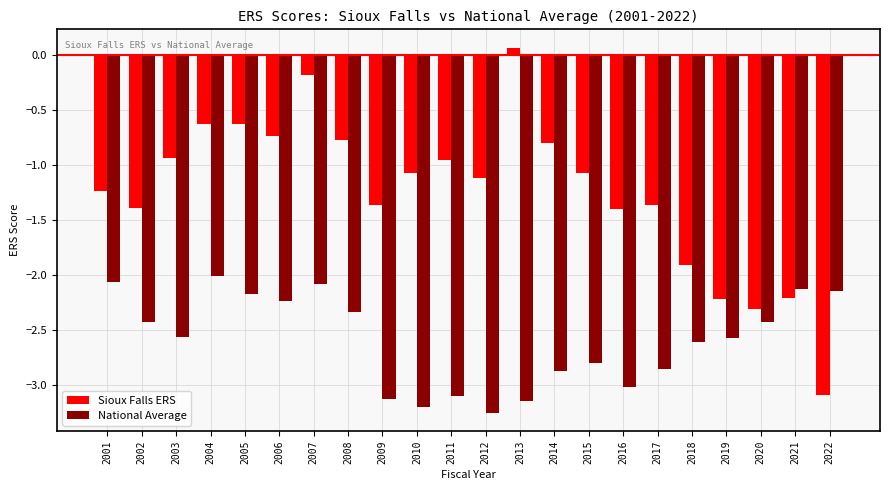

Rank the series at 2004 from lowest to highest value.

National Average, Sioux Falls ERS